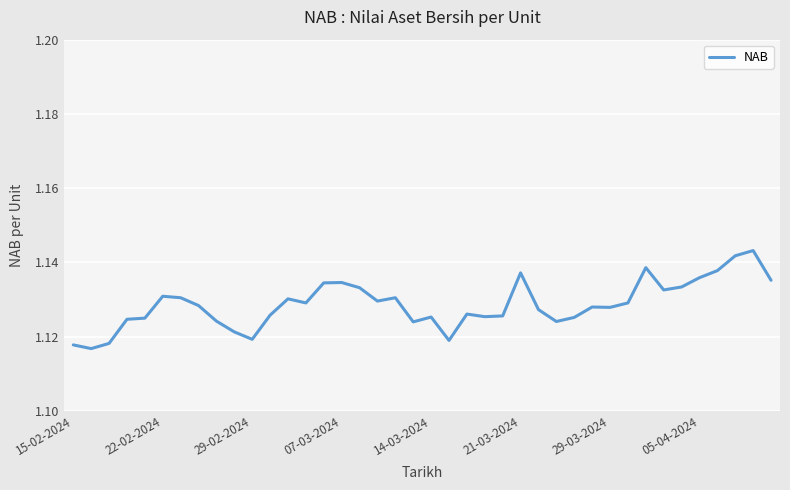

How many lines are shown in the chart?

1